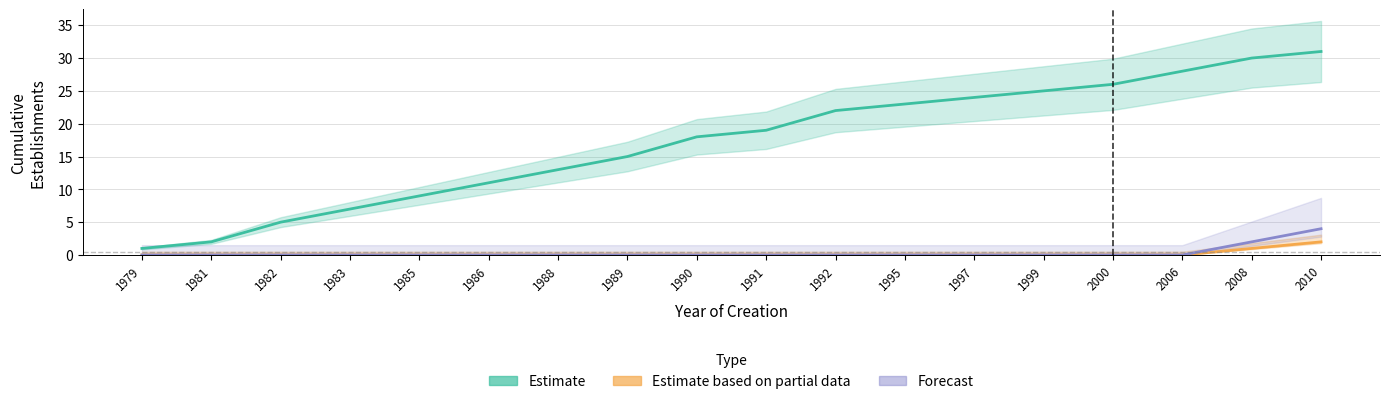

Reading right to left, extract all data points from this chart.

Estimate: 2010=31	2008=30	2006=28	2000=26	1999=25	1997=24	1995=23	1992=22	1991=19	1990=18	1989=15	1988=13	1986=11	1985=9	1983=7	1982=5	1981=2	1979=1
Estimate based on partial data: 2010=2	2008=1	2006=0	2000=0	1999=0	1997=0	1995=0	1992=0	1991=0	1990=0	1989=0	1988=0	1986=0	1985=0	1983=0	1982=0	1981=0	1979=0
Forecast: 2010=4	2008=2	2006=0	2000=0	1999=0	1997=0	1995=0	1992=0	1991=0	1990=0	1989=0	1988=0	1986=0	1985=0	1983=0	1982=0	1981=0	1979=0